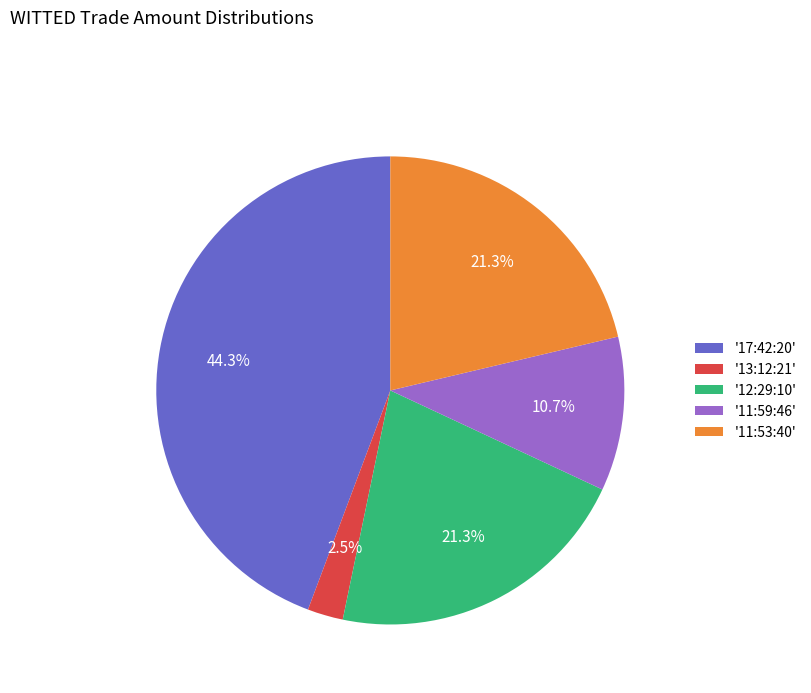

Is there any slice that represents more than half of the pie?

No